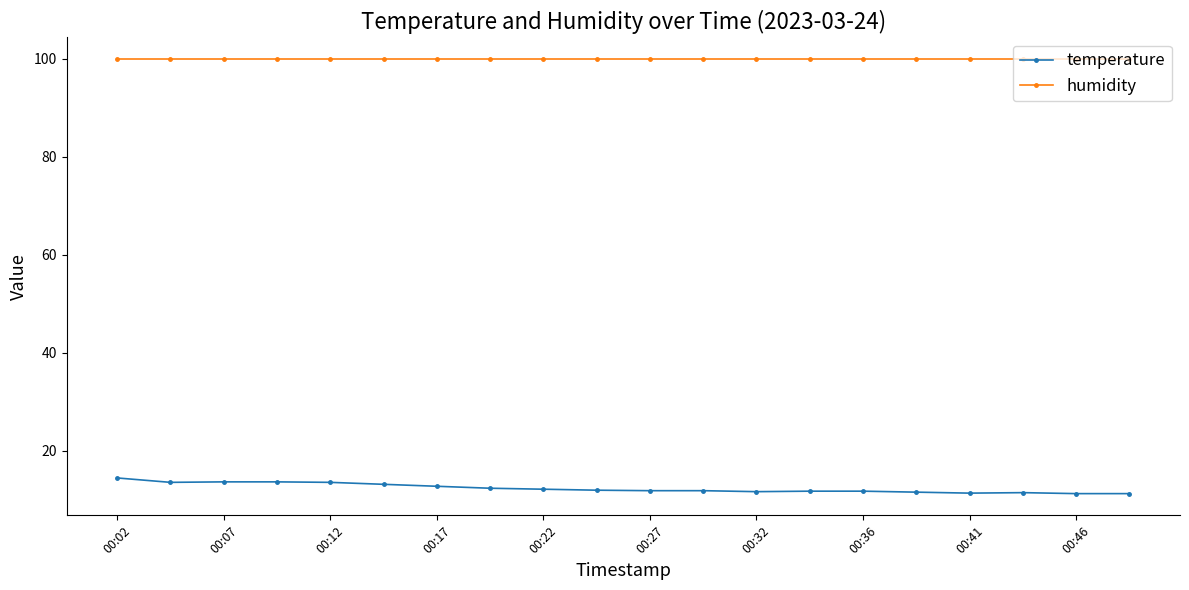

List the series in order of their overall mean, highest first.

humidity, temperature